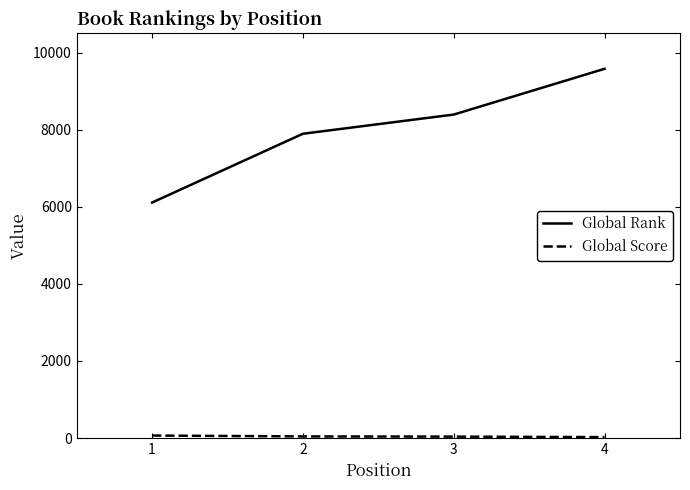

What is the maximum value shown in the chart?

9580